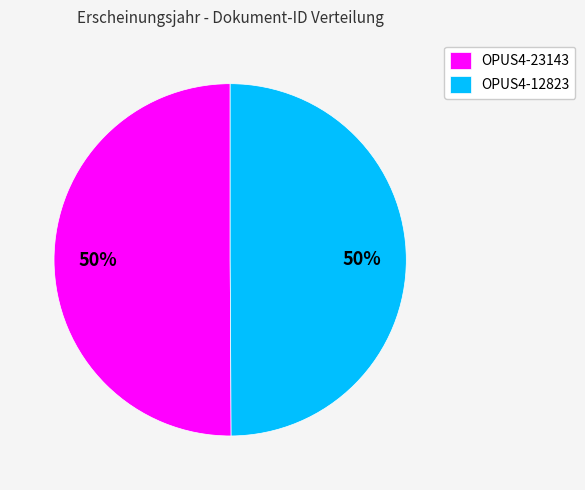

The OPUS4-23143 slice represents 45% of the pie. True or false?

False